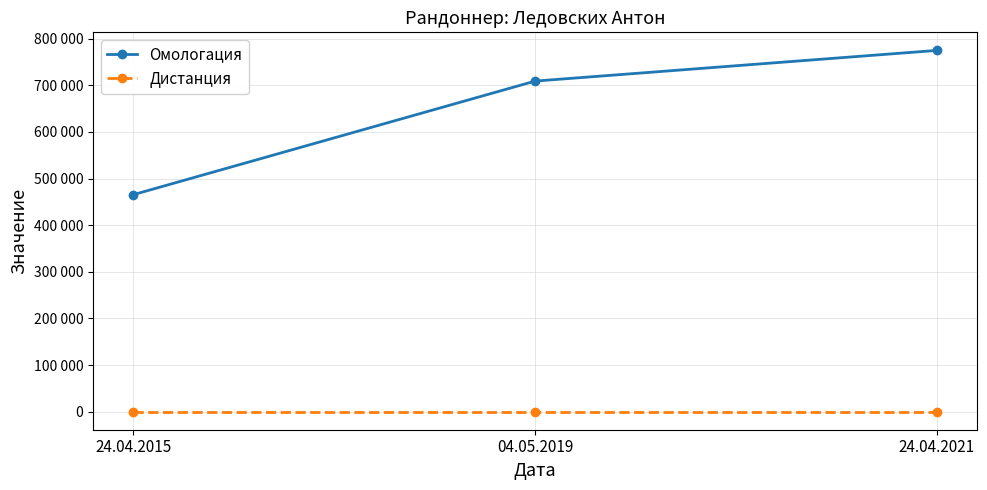

Is the value of Дистанция at 04.05.2019 greater than the value of Омологация at 24.04.2015?

No